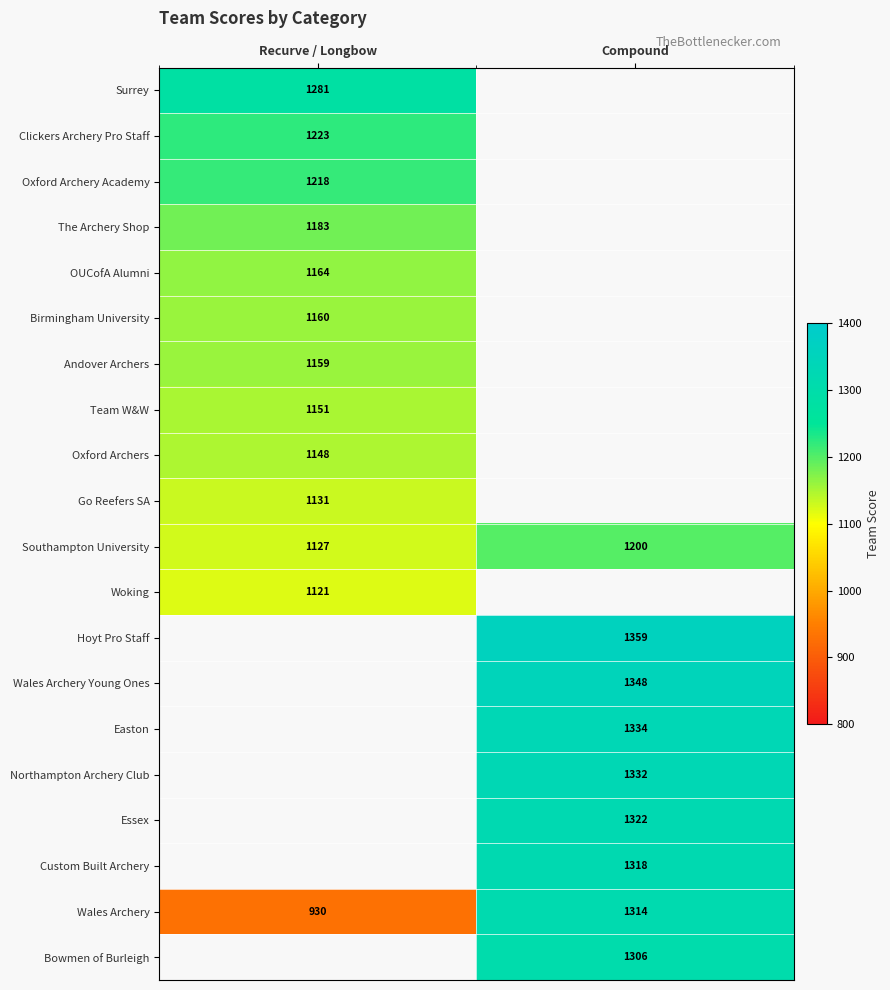

What is the difference between the Southampton University values at Compound and Recurve / Longbow?

73